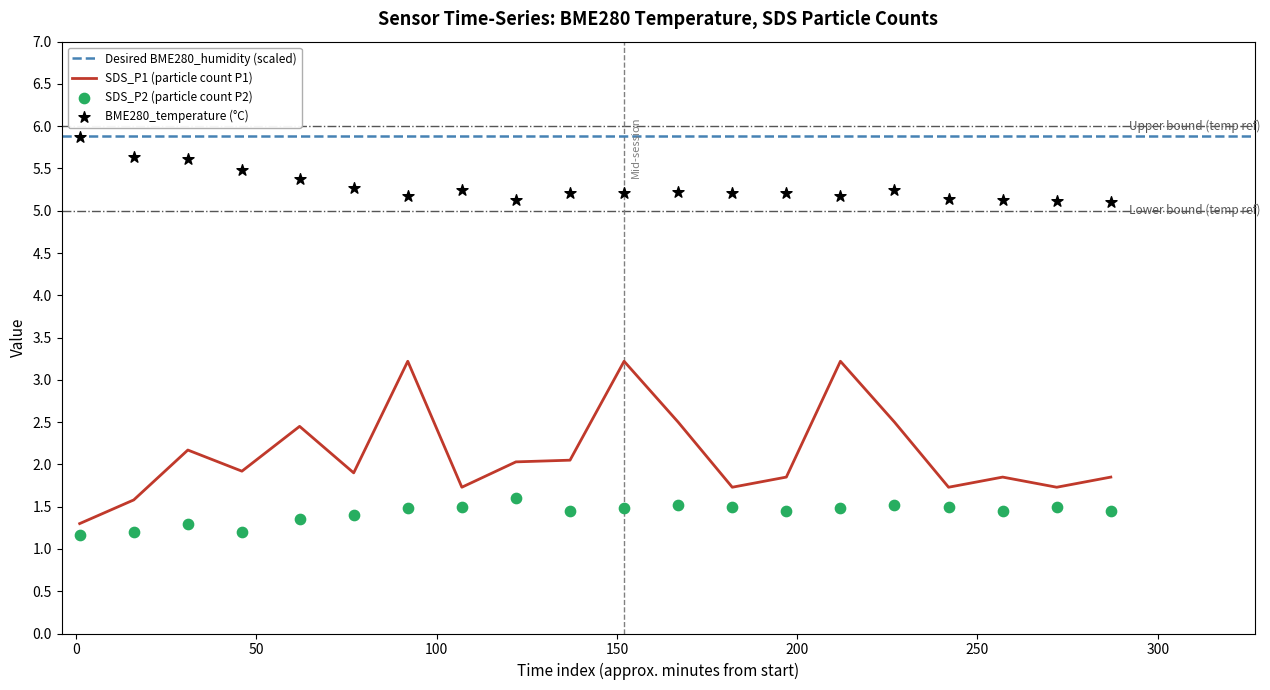

Which series contains the lowest Y value?

SDS_P2